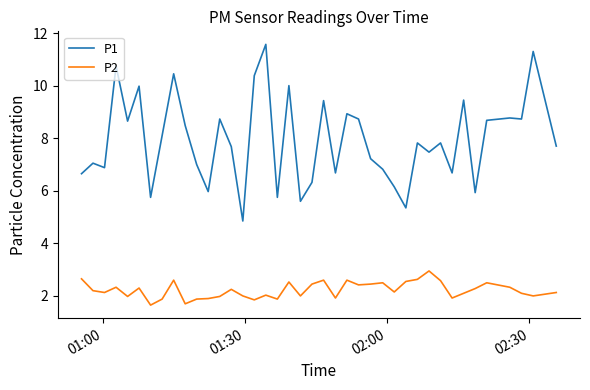

What is the maximum value shown in the chart?

11.6